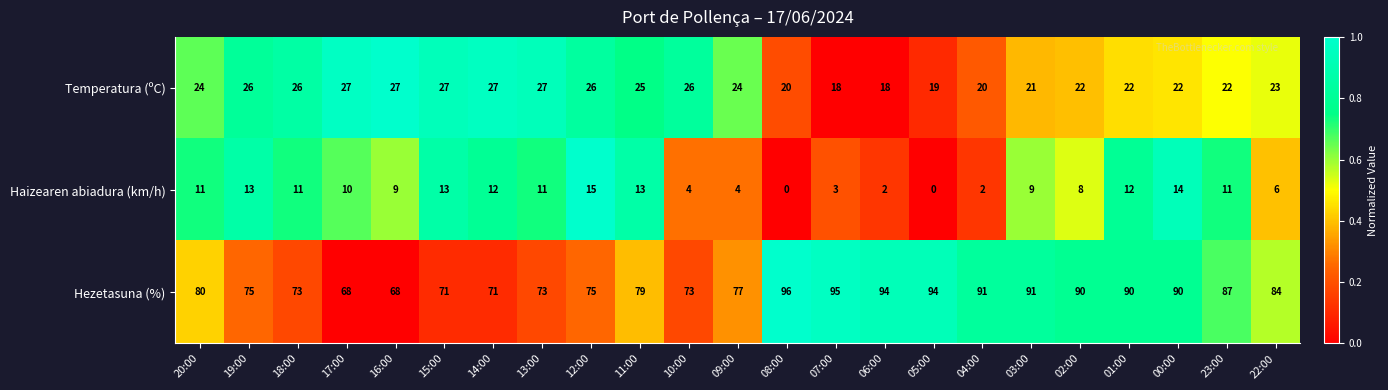

Which series has the widest spread of values?

Hezetasuna (%)